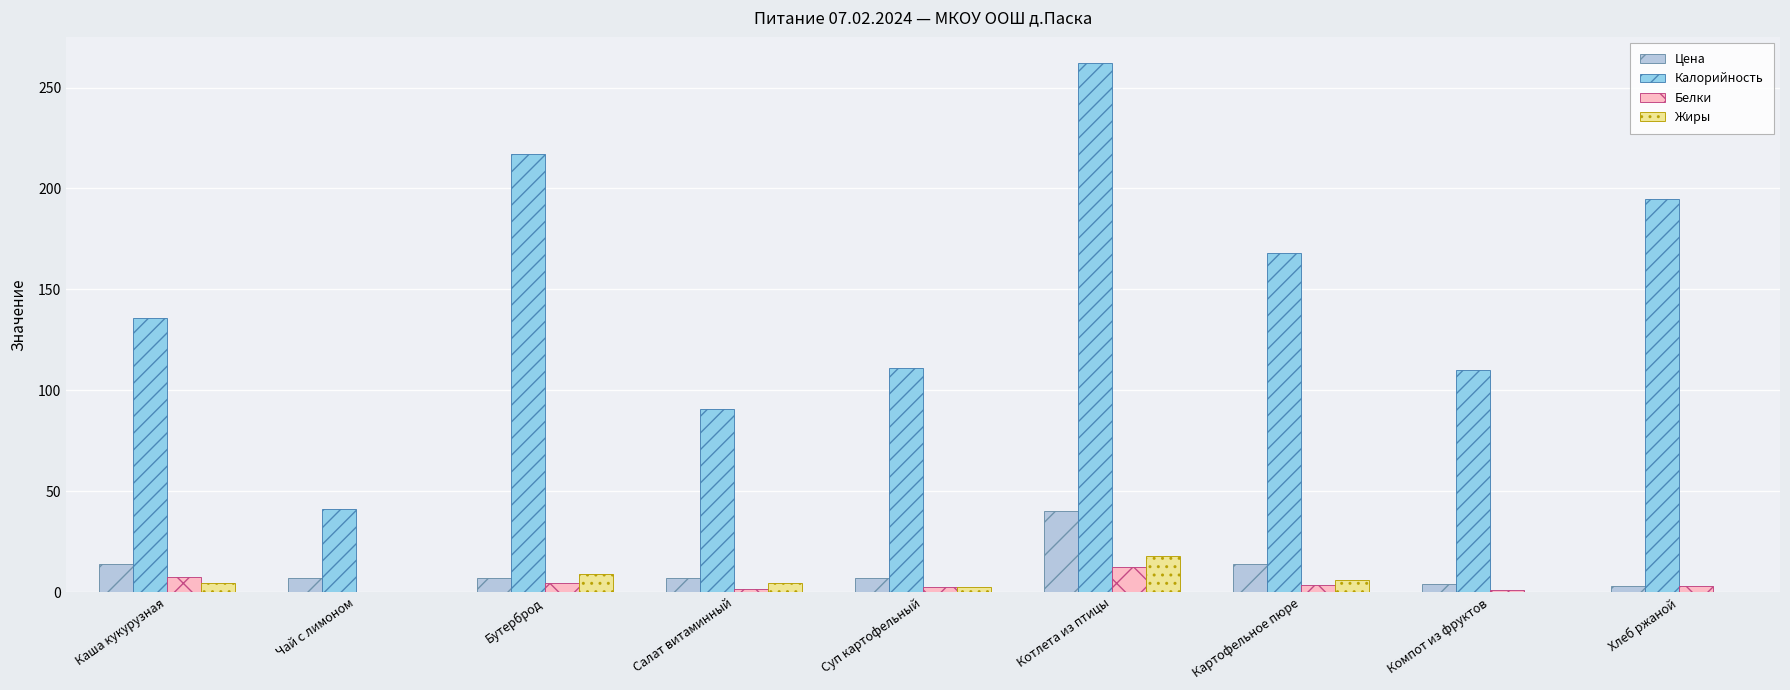

Which series has the largest total across all categories?

Калорийность